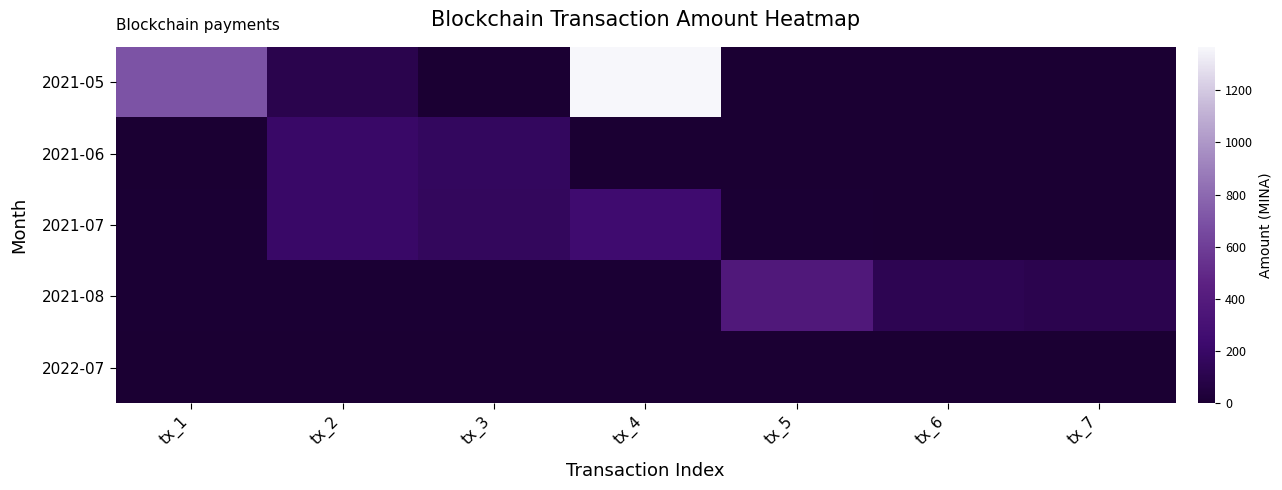

What is the difference between the highest and lowest values at tx_2?

205.0